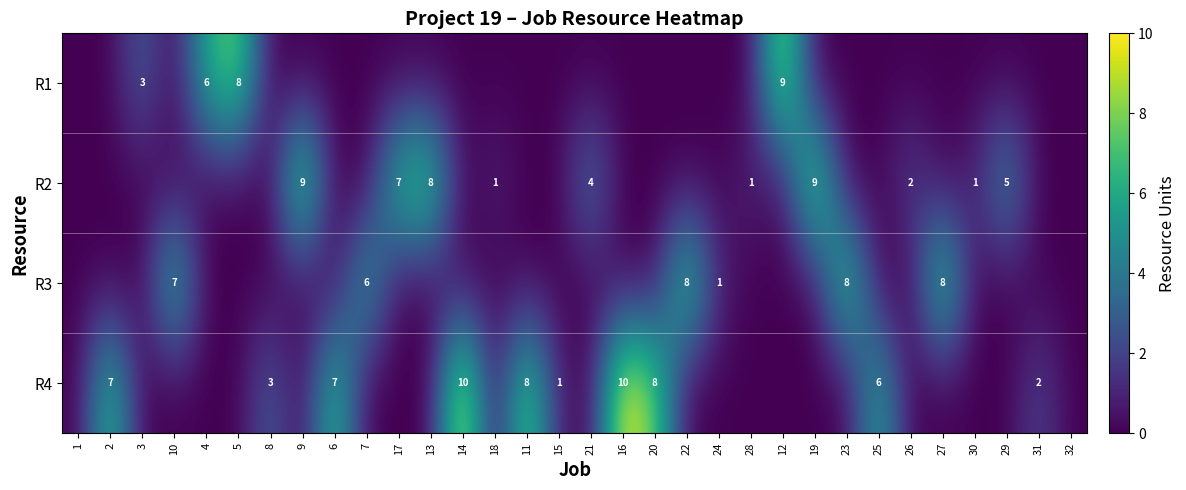

Is the value of R2 at 17 greater than the value of R3 at 22?

No